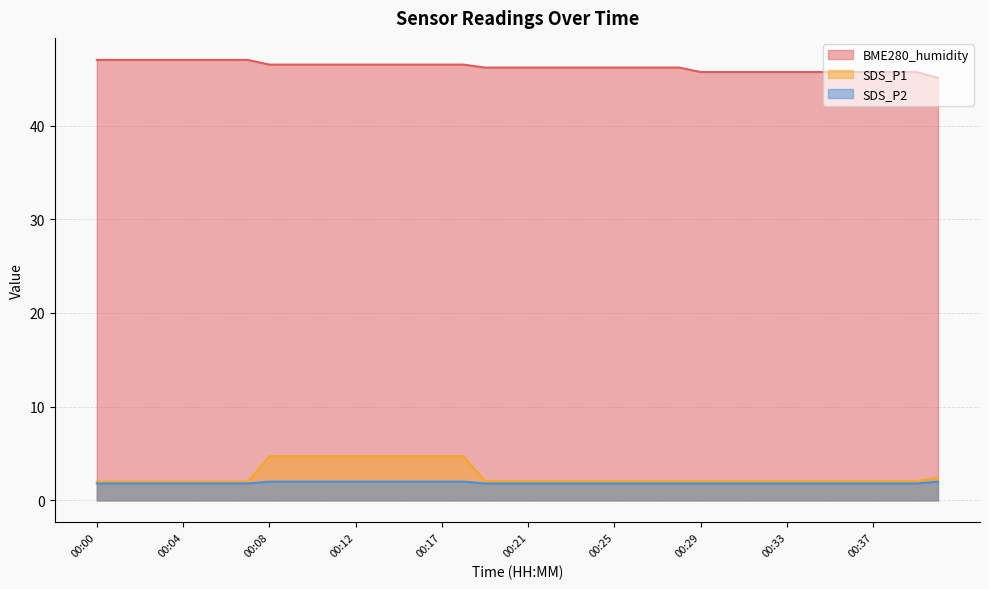

What is the spread (max minus min) of values at 00:23?

44.4